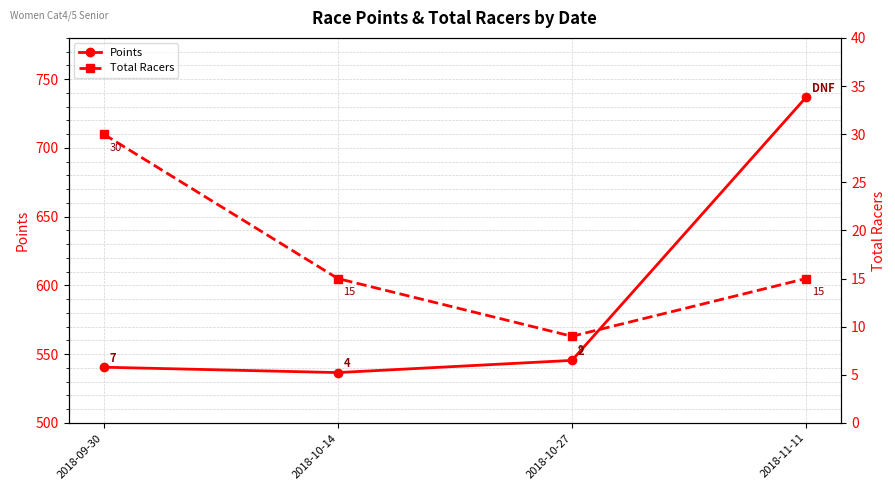

At which category is the sum across all series the highest?

2018-11-11